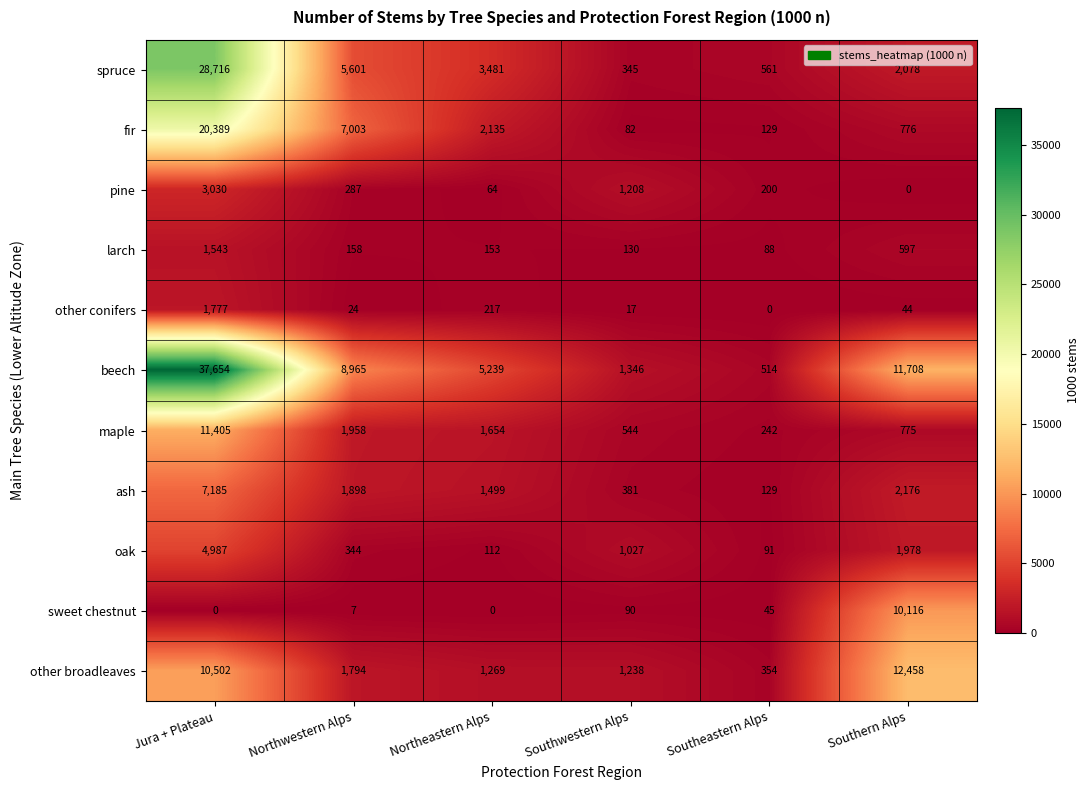

What is the difference between the highest and lowest values at Northwestern Alps?

8958